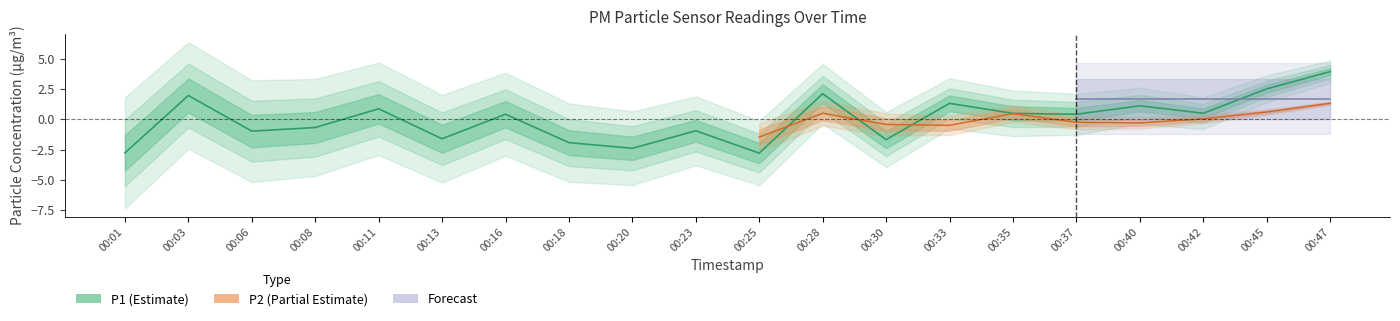

What is the sum of the values at 00:06 and 00:42?

-0.5